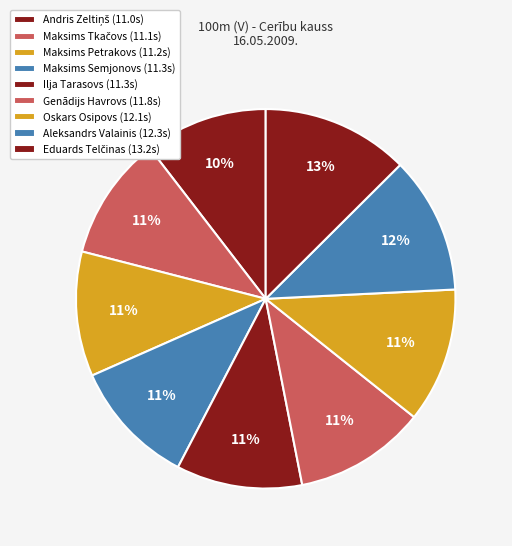

True or false: Genādijs Havrovs accounts for 1% of the total.

False